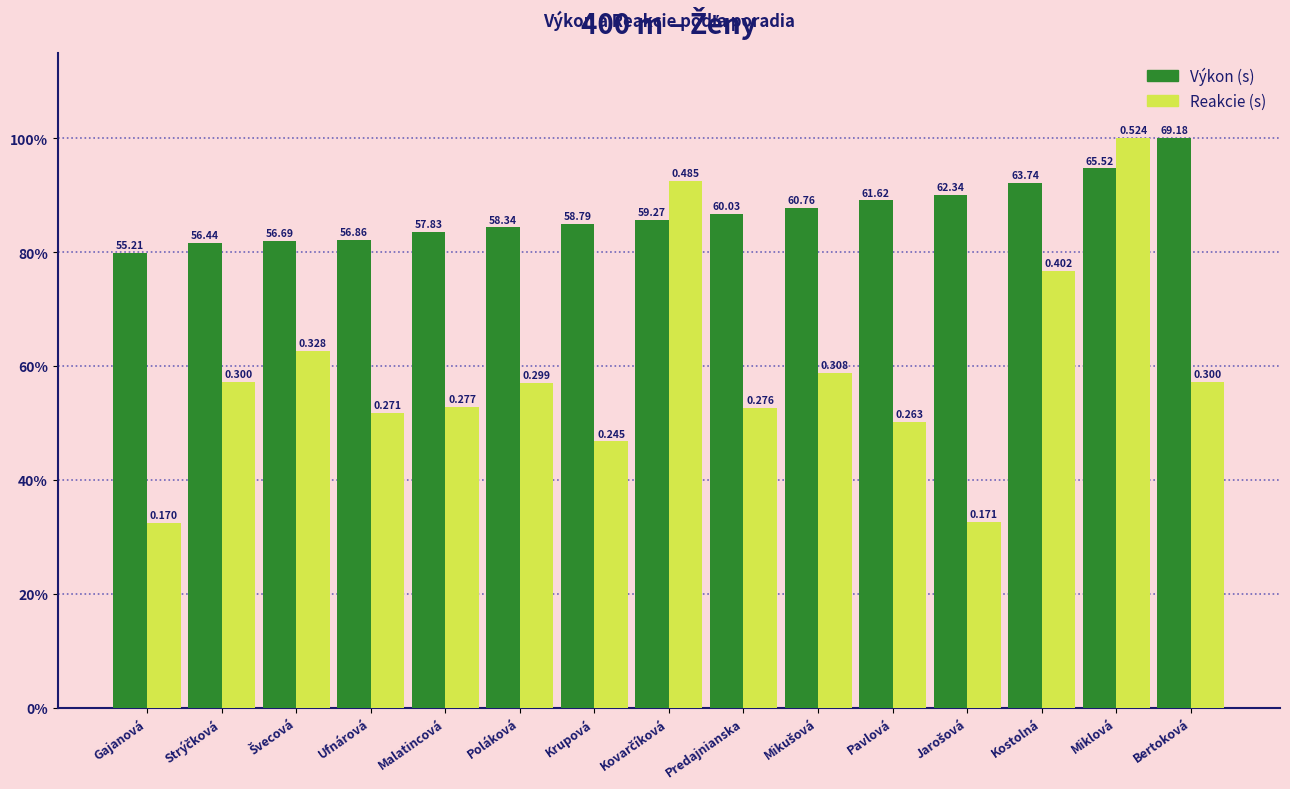

What is the minimum value shown in the chart?

32.4